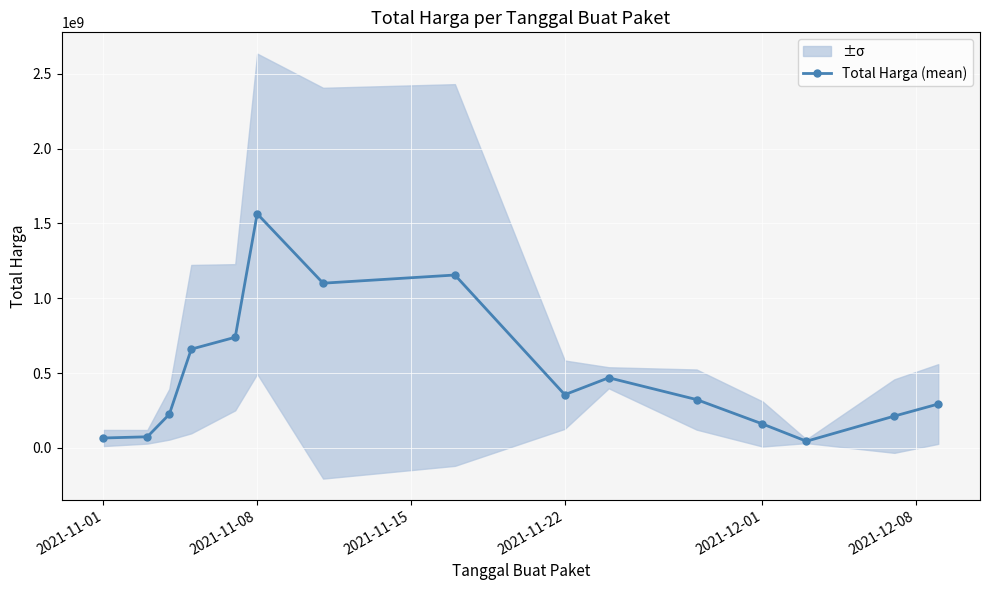

Where is the first local maximum for Total Harga (mean)?

2021-11-08